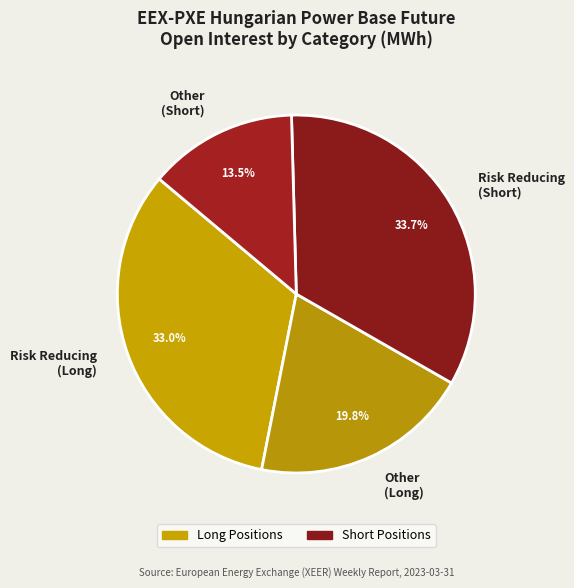

True or false: Other (Long) accounts for 20% of the total.

True